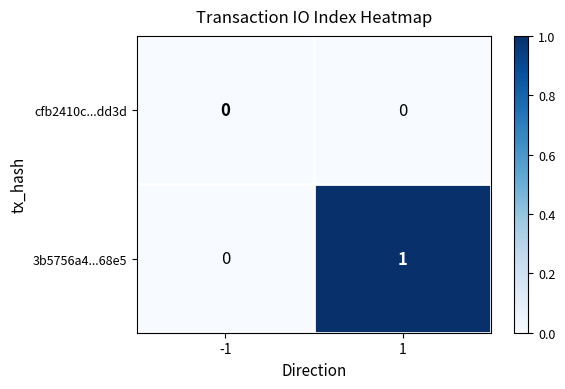

Rank the series by their average value, from highest to lowest.

3b5756a4...68e5, cfb2410c...dd3d